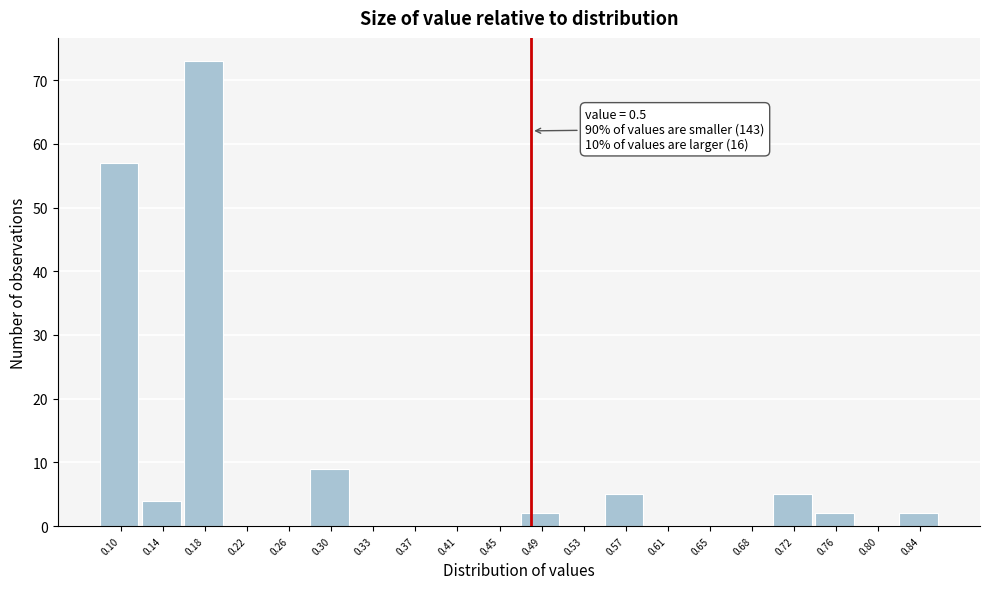

Reading left to right, list all the values displayed in this chart.

0.10=57	0.14=4	0.18=73	0.22=0	0.26=0	0.30=9	0.33=0	0.37=0	0.41=0	0.45=0	0.49=2	0.53=0	0.57=5	0.61=0	0.65=0	0.68=0	0.72=5	0.76=2	0.80=0	0.84=2